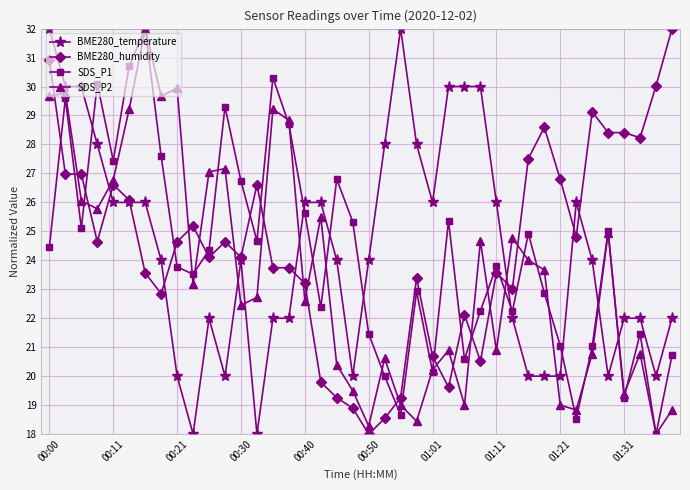

What is the value of the SDS_P1 point at the 15th from the left?

30.3